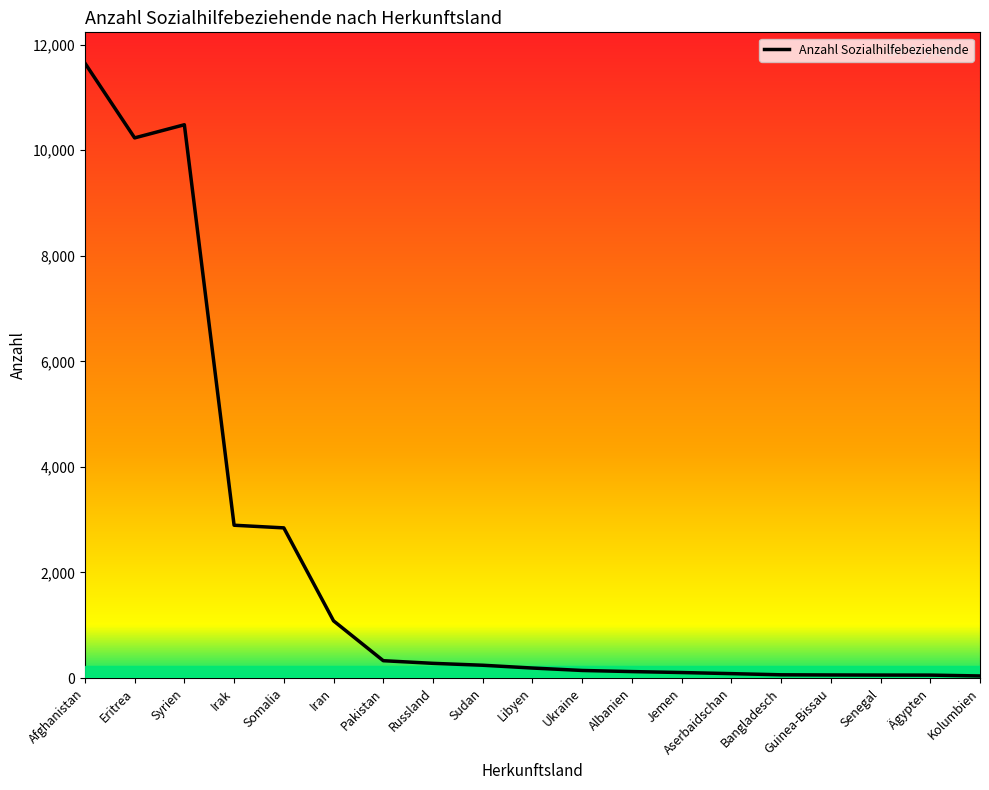

What is the maximum value shown in the chart?

11649